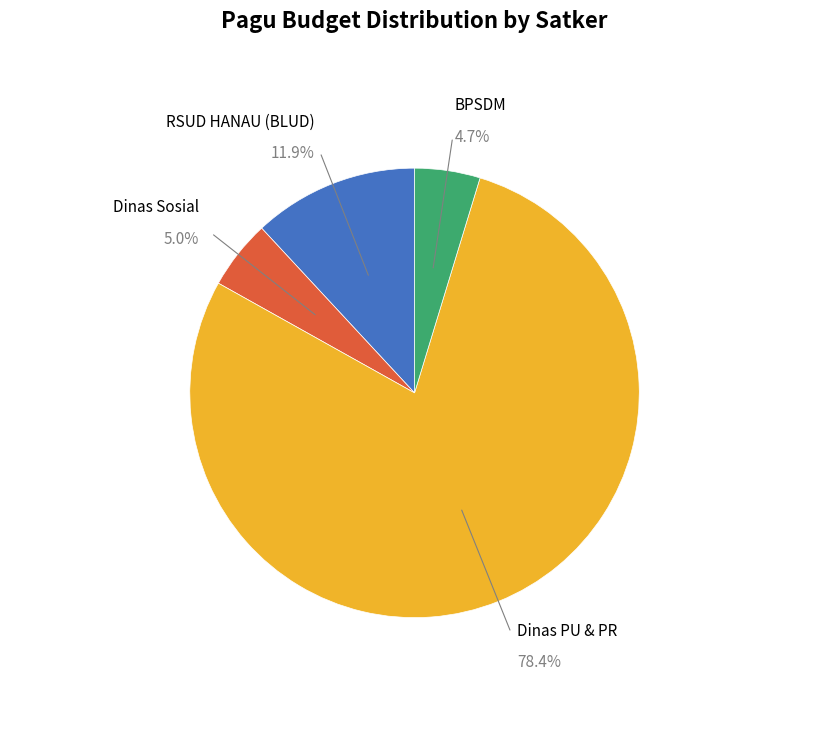

Combined, what portion of the pie is BPSDM and RSUD HANAU (BLUD)?

16.6%